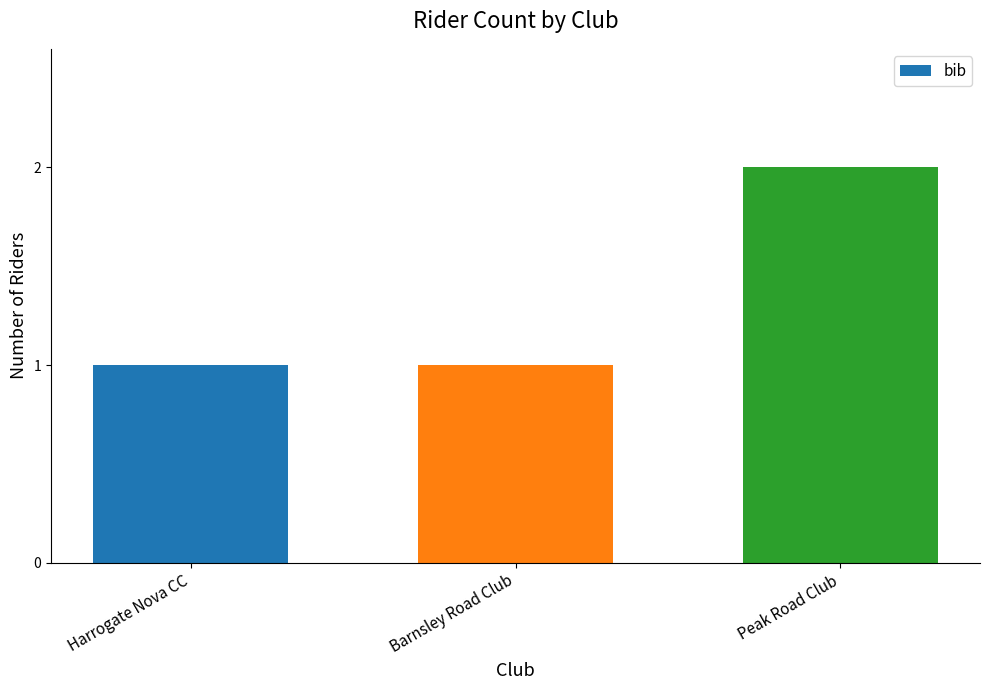

Which label corresponds to the largest value in the chart?

Peak Road Club